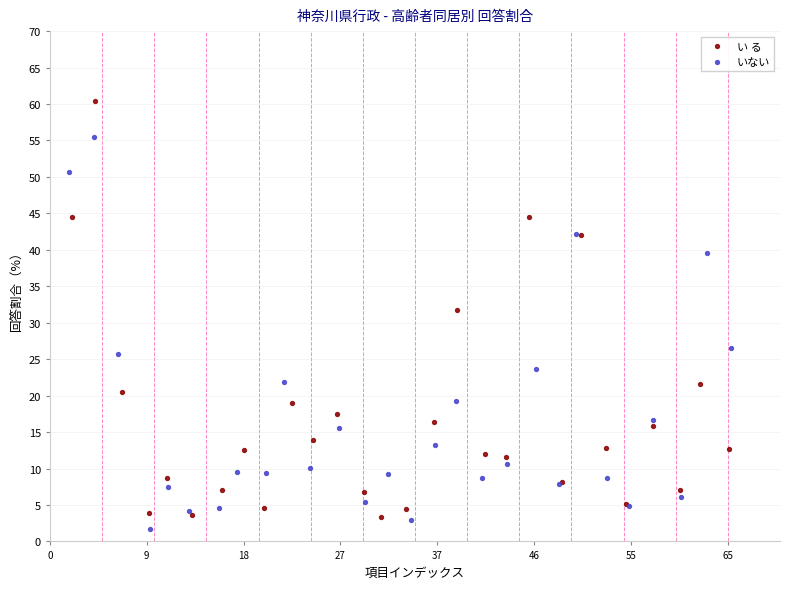

Which series has the widest spread of Y values?

い る